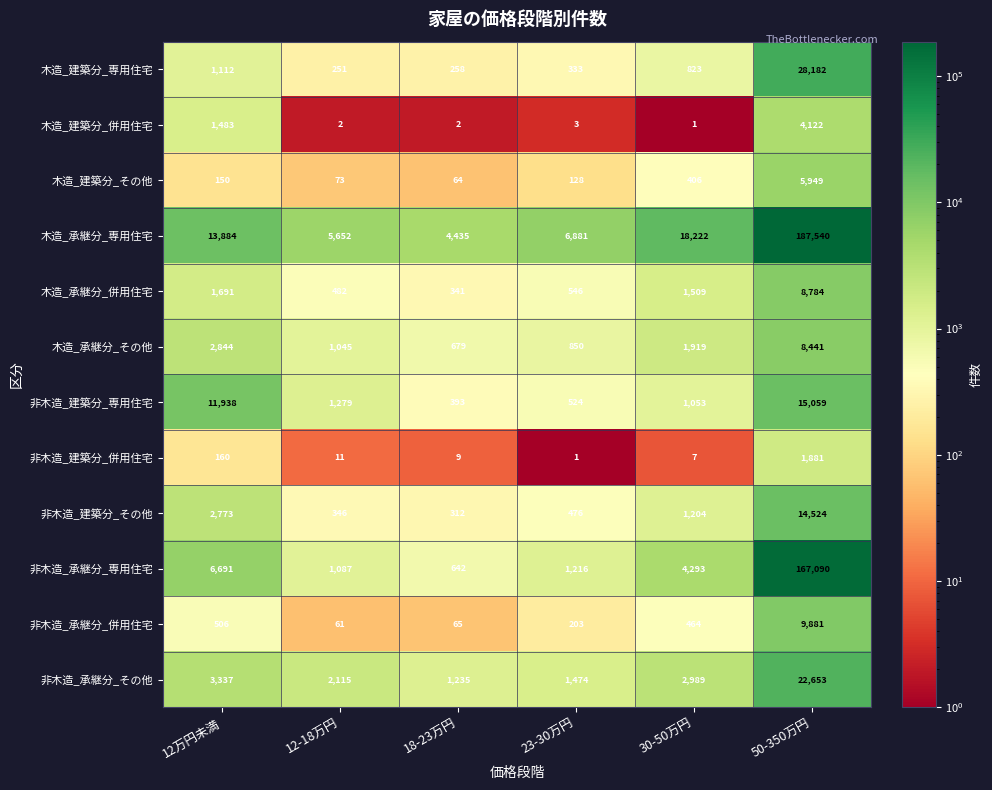

Is it true that 木造_承継分_その他 equals 679 at 18-23万円?

True